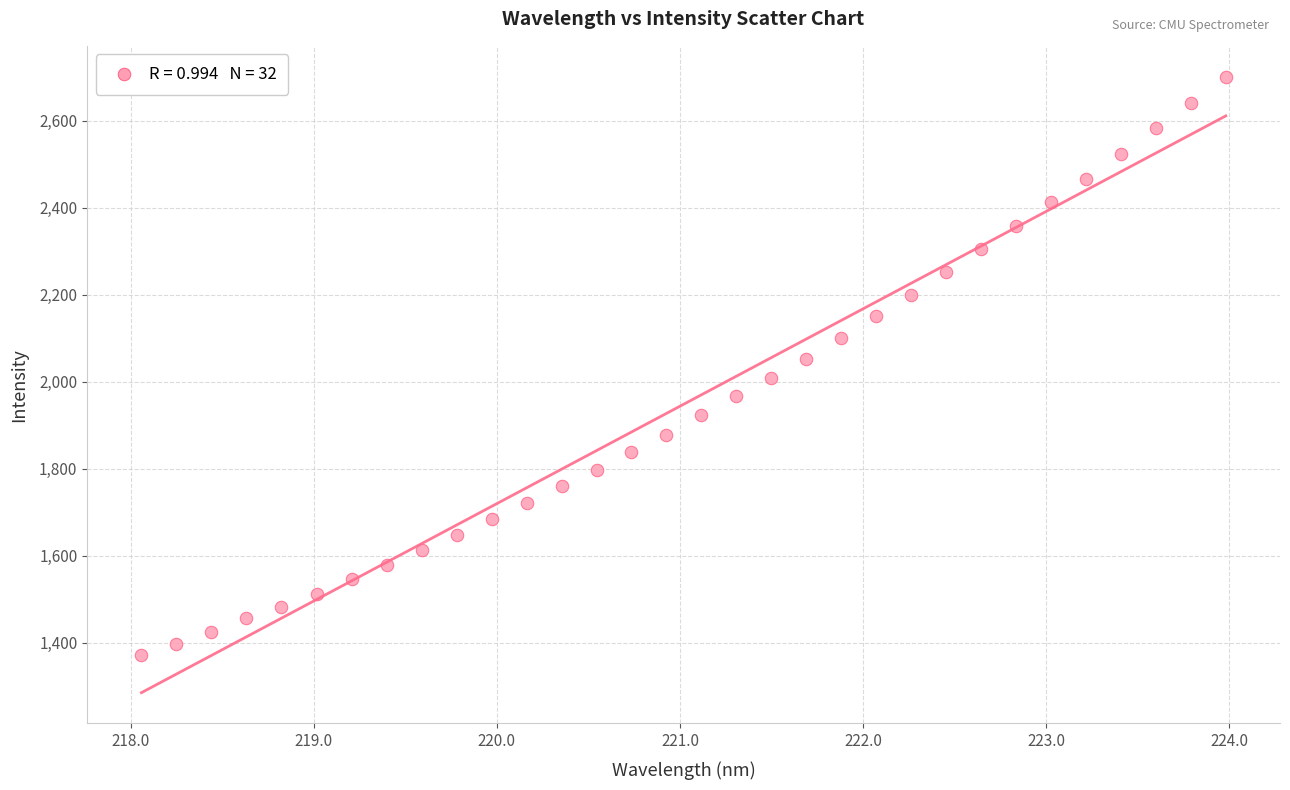

What is the range of Y values (max minus min)?

1329.9